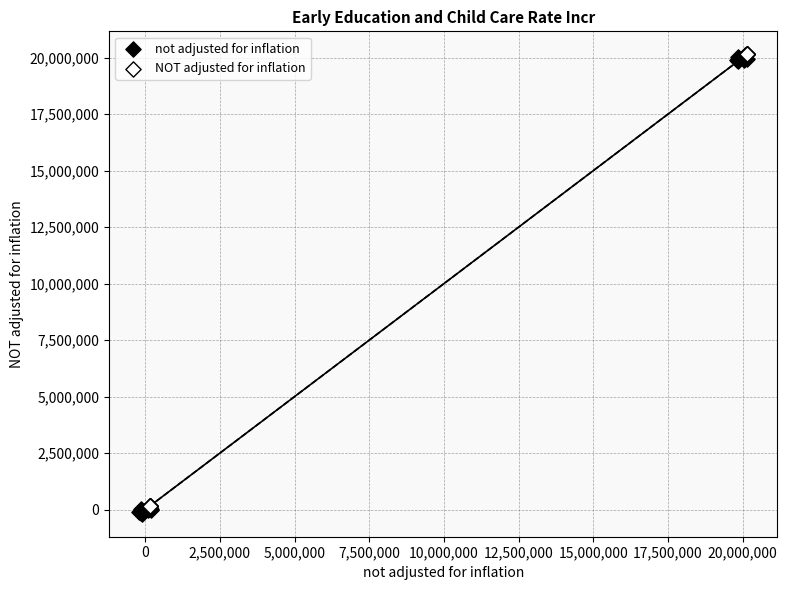

What are all the series names shown in the legend?

not adjusted for inflation, NOT adjusted for inflation